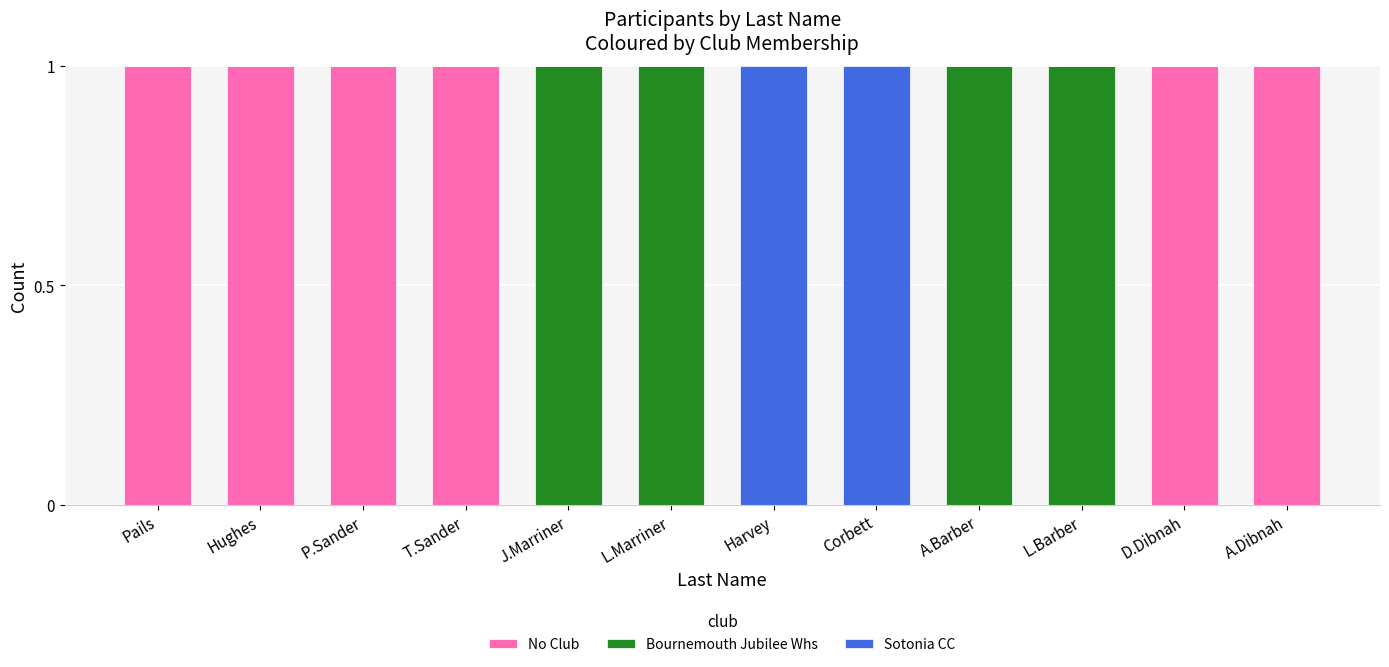

Is it true that No Club equals 1 at T.Sander?

True